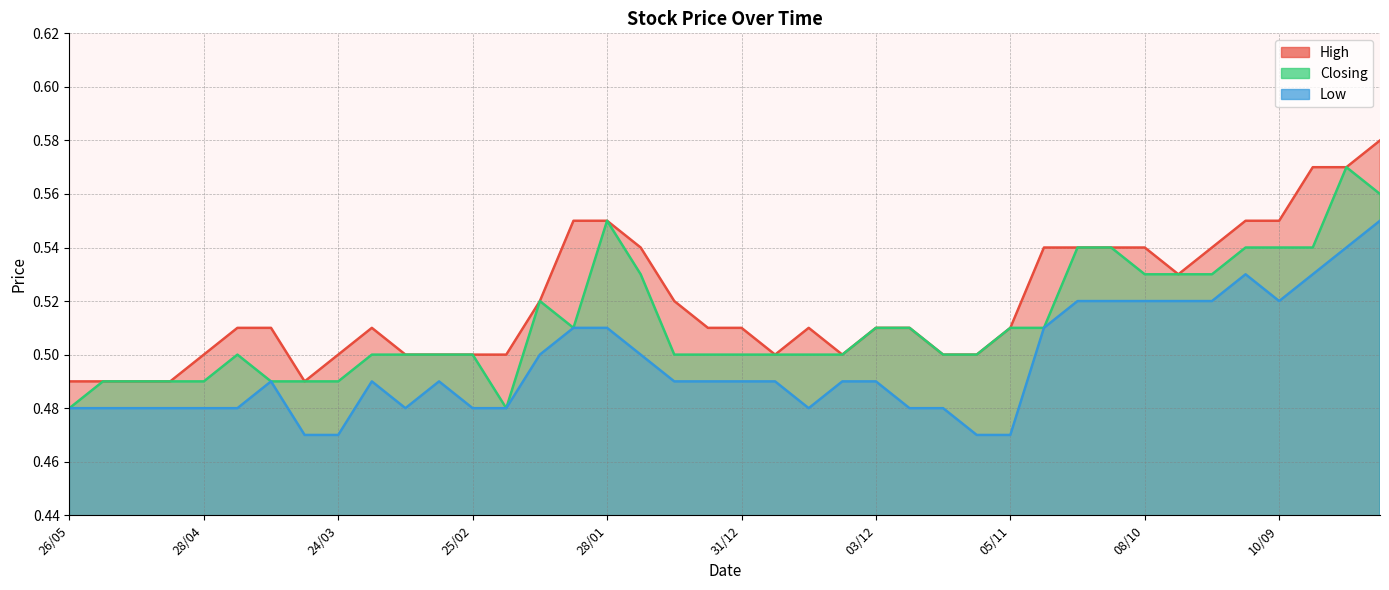

Rank the series by their maximum value, from highest to lowest.

High, Closing, Low